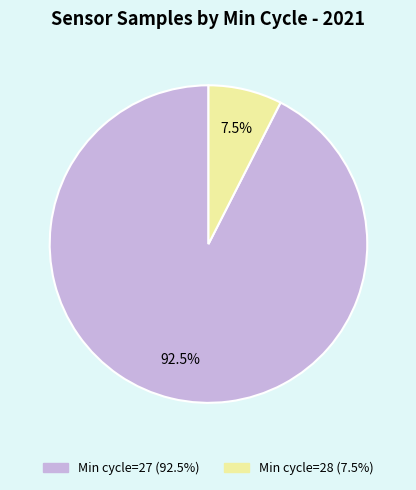

Count the number of slices in the pie.

2